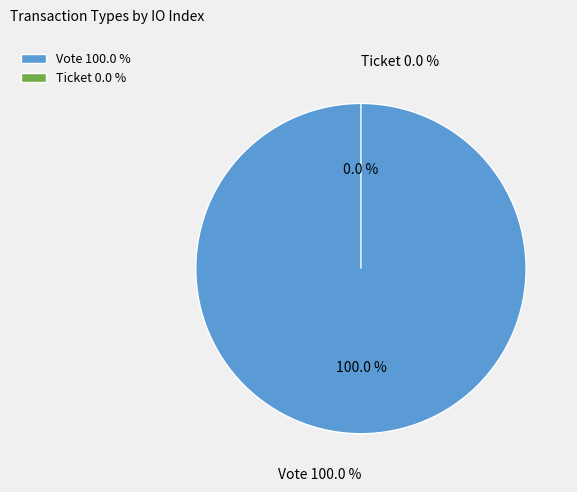

To the nearest percent, what is the difference between the largest and smallest slice percentages?

100%